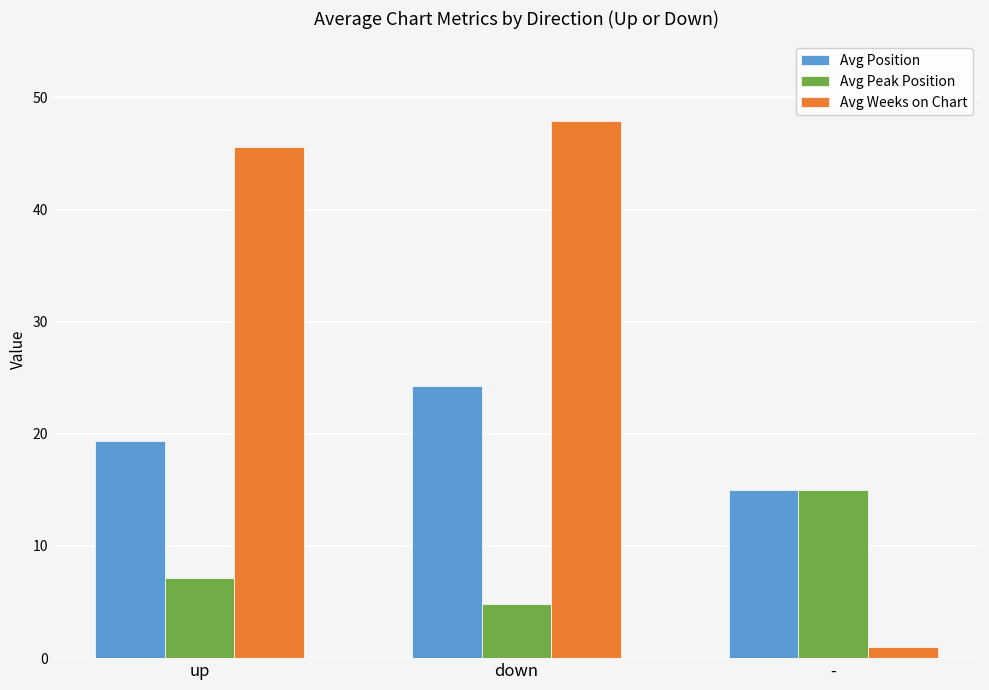

What is the difference between the maximum and minimum values in the Avg Position series?

9.3